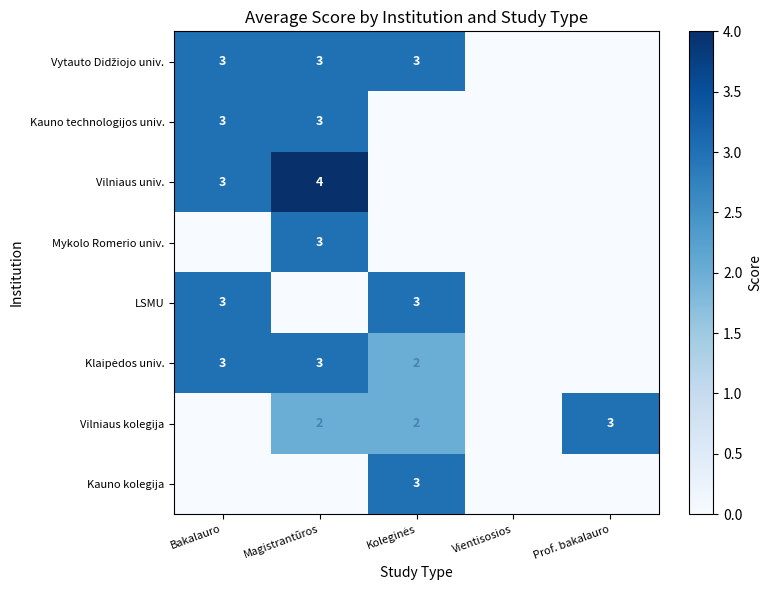

Which label corresponds to the smallest value in the chart?

Vientisosios